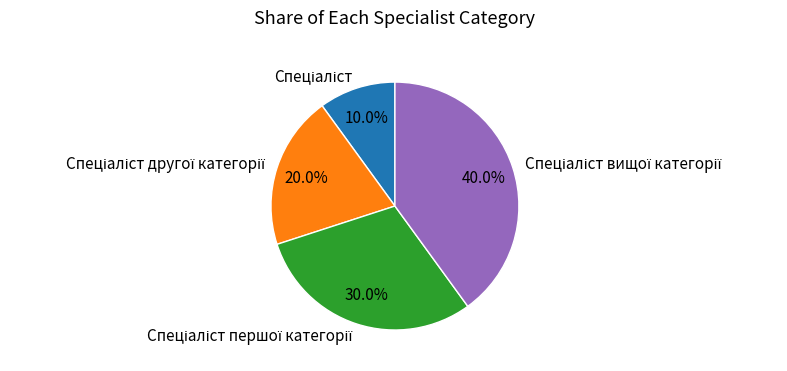

To the nearest percent, what is the difference between the largest and smallest slice percentages?

30%